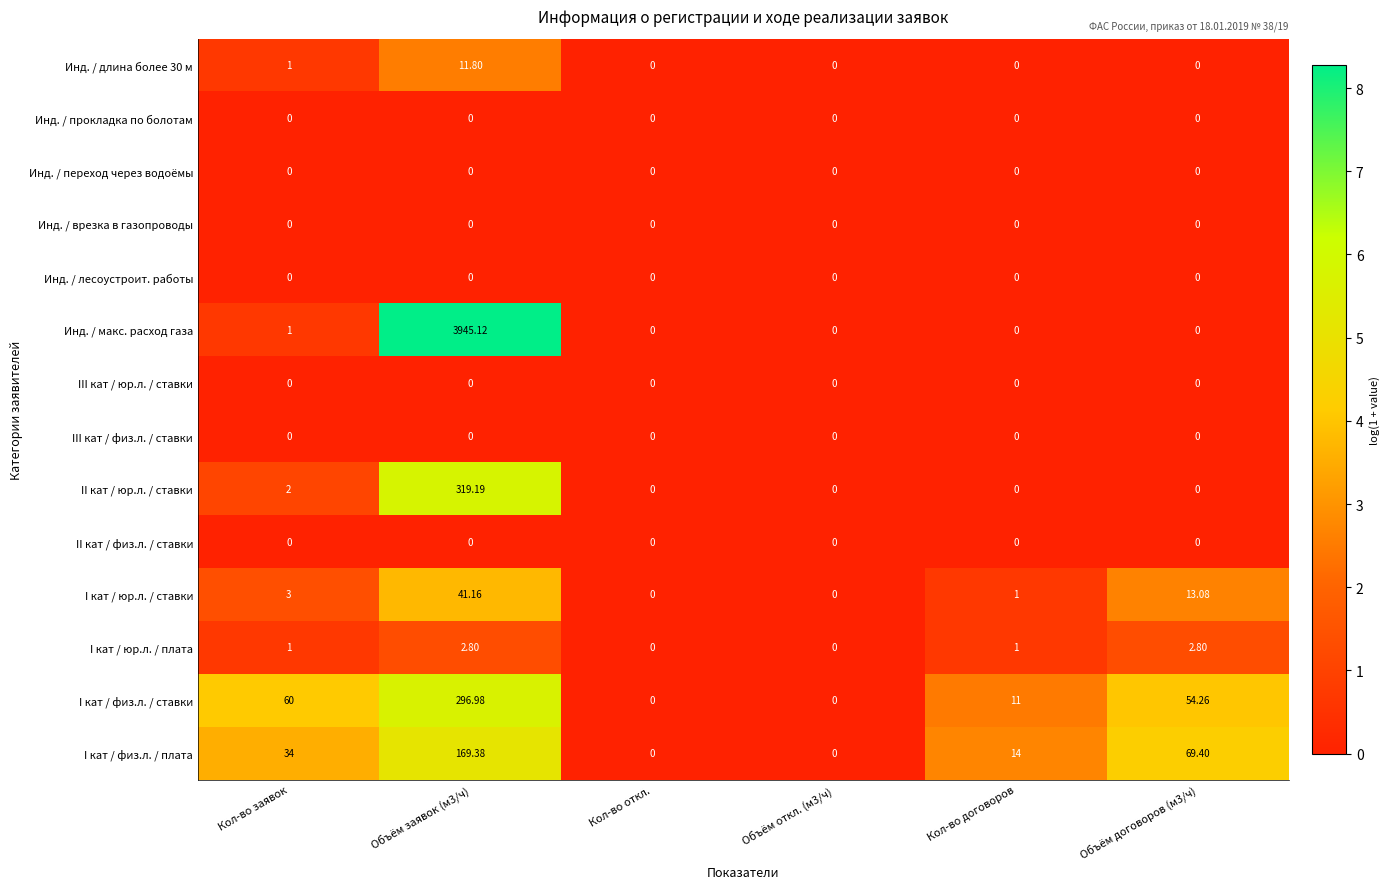

Between Объём заявок (м3/ч) and Кол-во договоров, which series saw the biggest shift?

Инд. / макс. расход газа